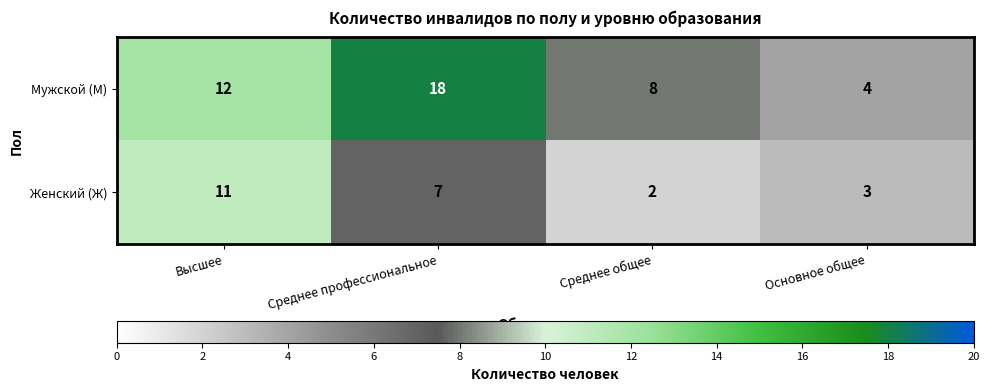

What is the average value of the Женский (Ж) series?

6